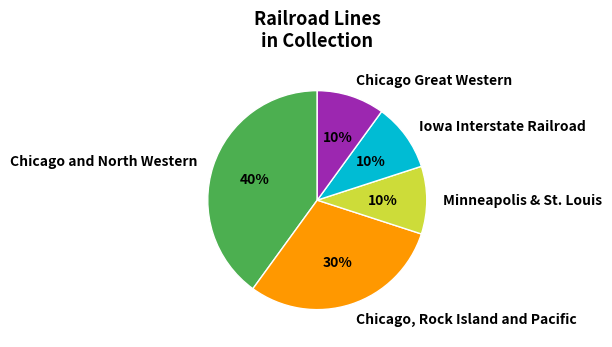

True or false: Chicago Great Western accounts for 1% of the total.

False